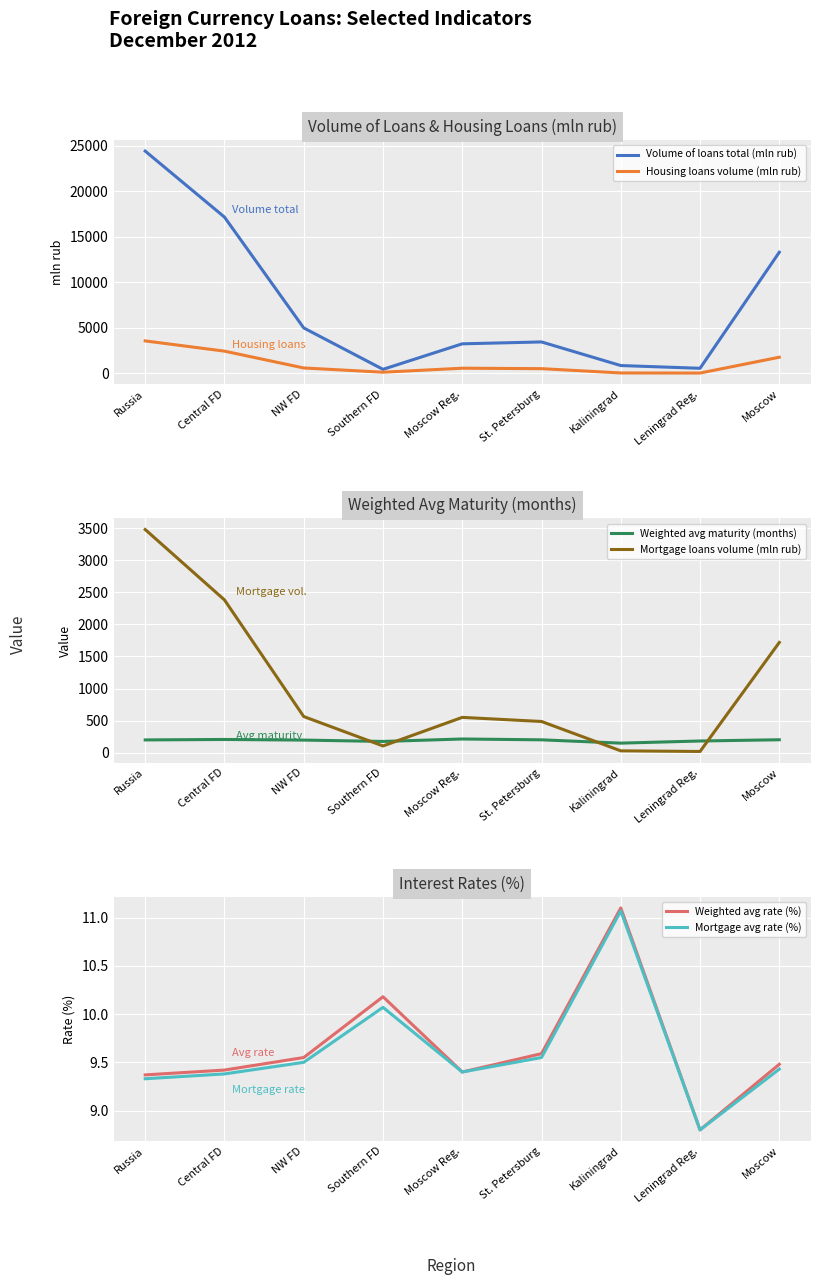

Is this an area chart (filled region under the line)?

No